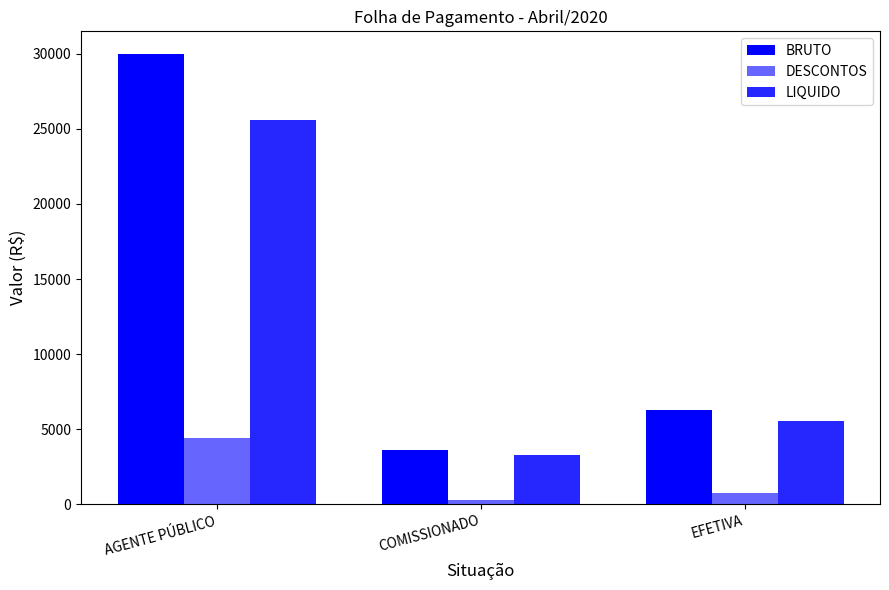

How many data points in DESCONTOS are less than 718?

1